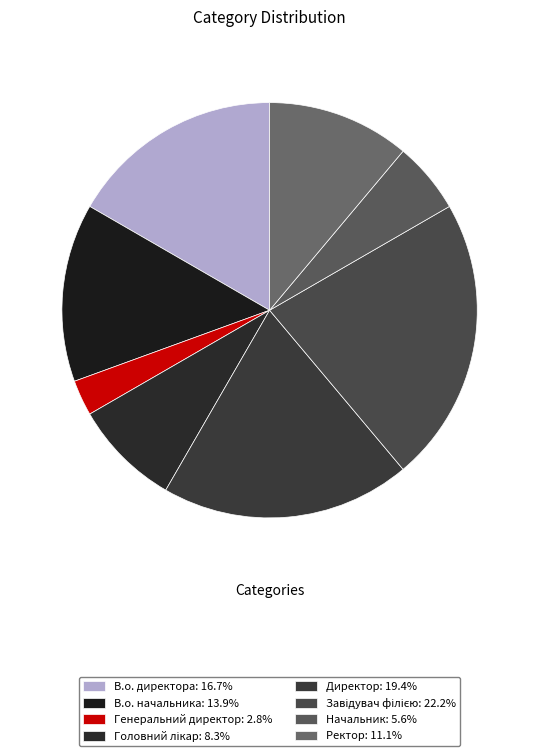

What is the largest slice in the pie chart?

Завідувач філією